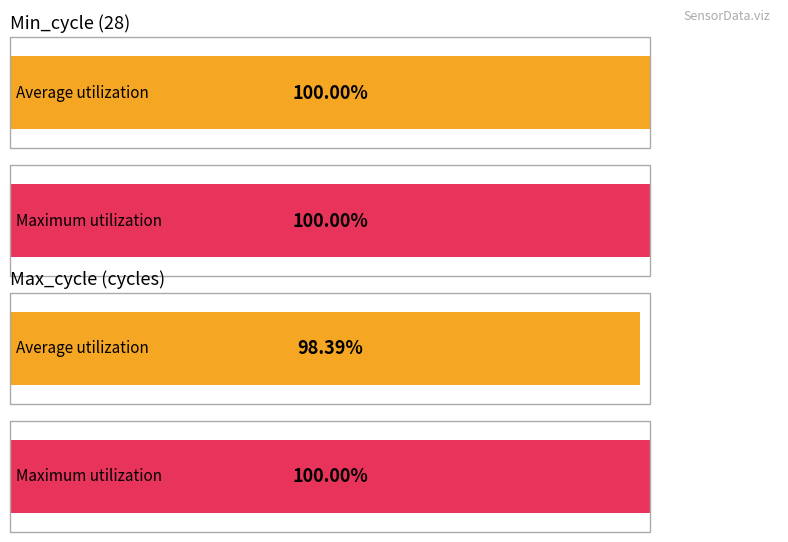

How many series are shown in this chart?

2